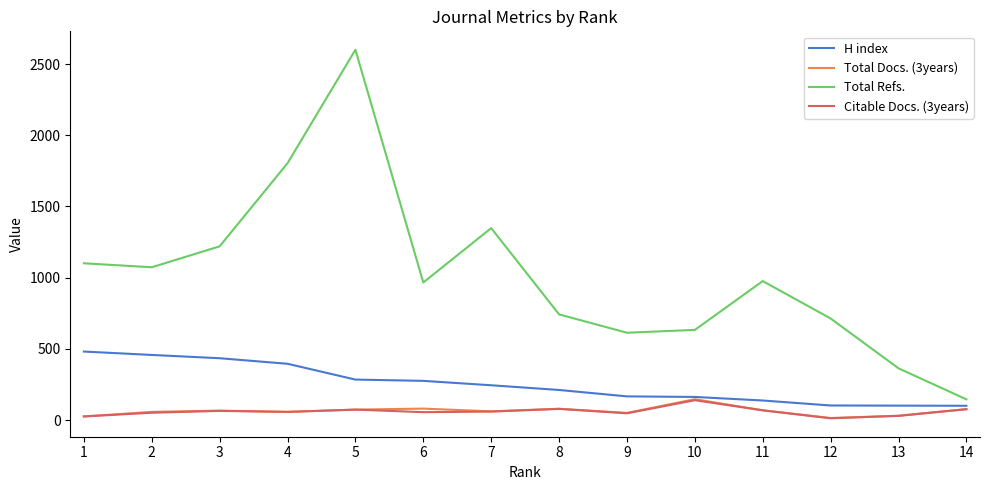

What is the greatest value displayed?

2601